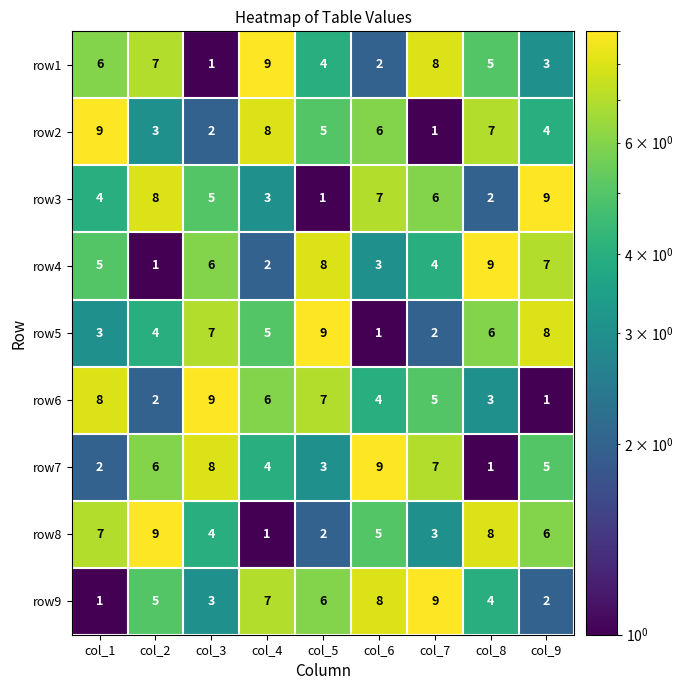

At which label is row5 closest to 5?

col_4